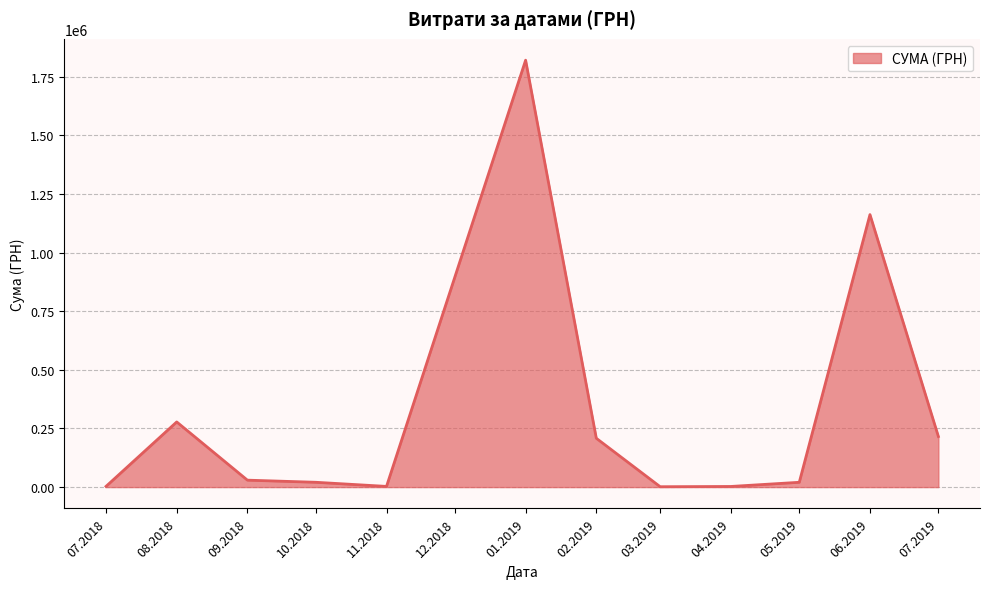

What is the difference between the maximum and minimum values?

1818220.7